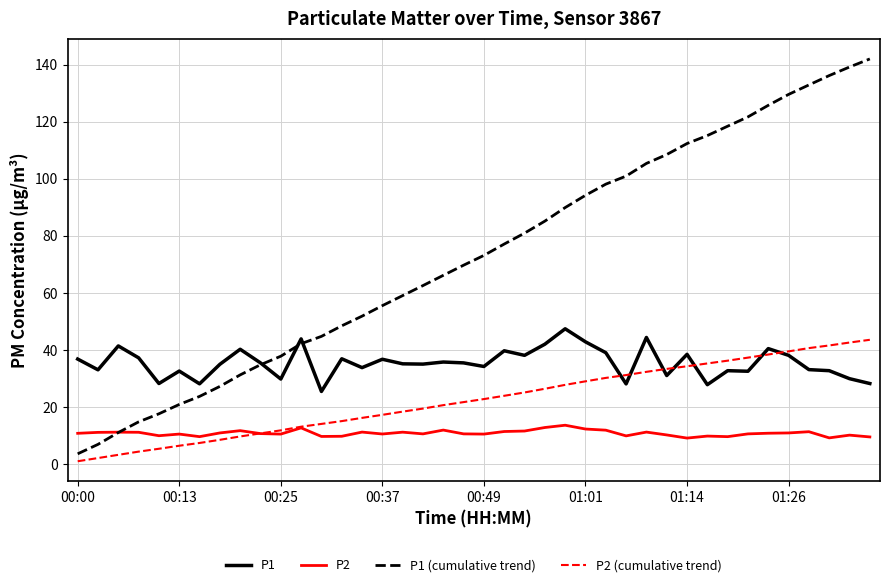

True or false: P1 (cumulative trend) and P2 cross at least once.

True